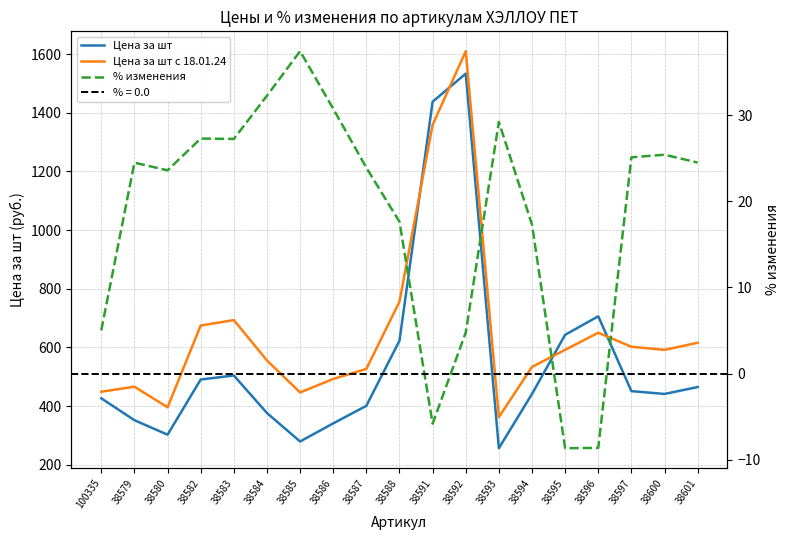

Which has a higher value, 38583 or 38585?

38583